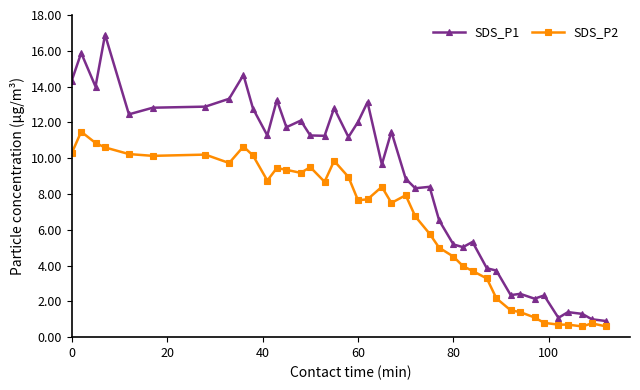

Which series has the largest range (max minus min)?

SDS_P1